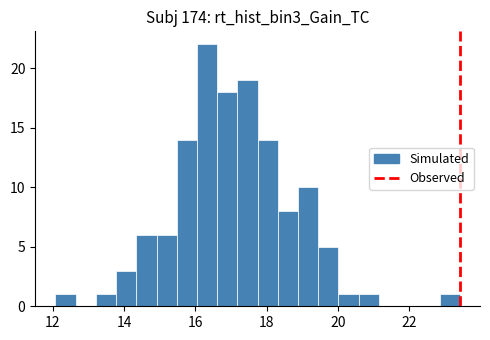

Around what value on the x-axis is the tallest bar? Give the approximate position of its centre, as read against the axis.

16.4